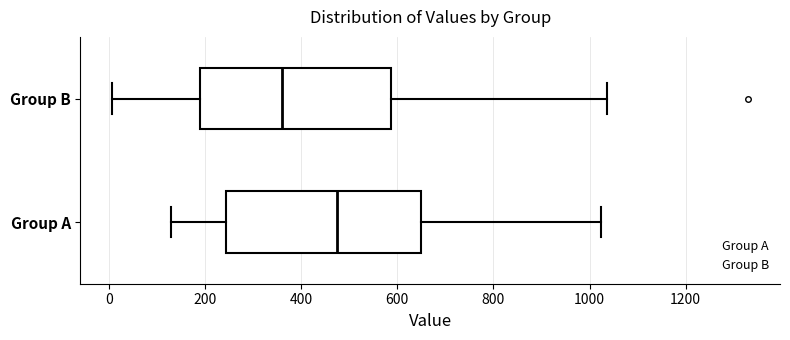

Where does the right whisker of the box for Group A end on the x-axis? The values are not printed on the chart, so give them approximately, as read against the axis.

1020